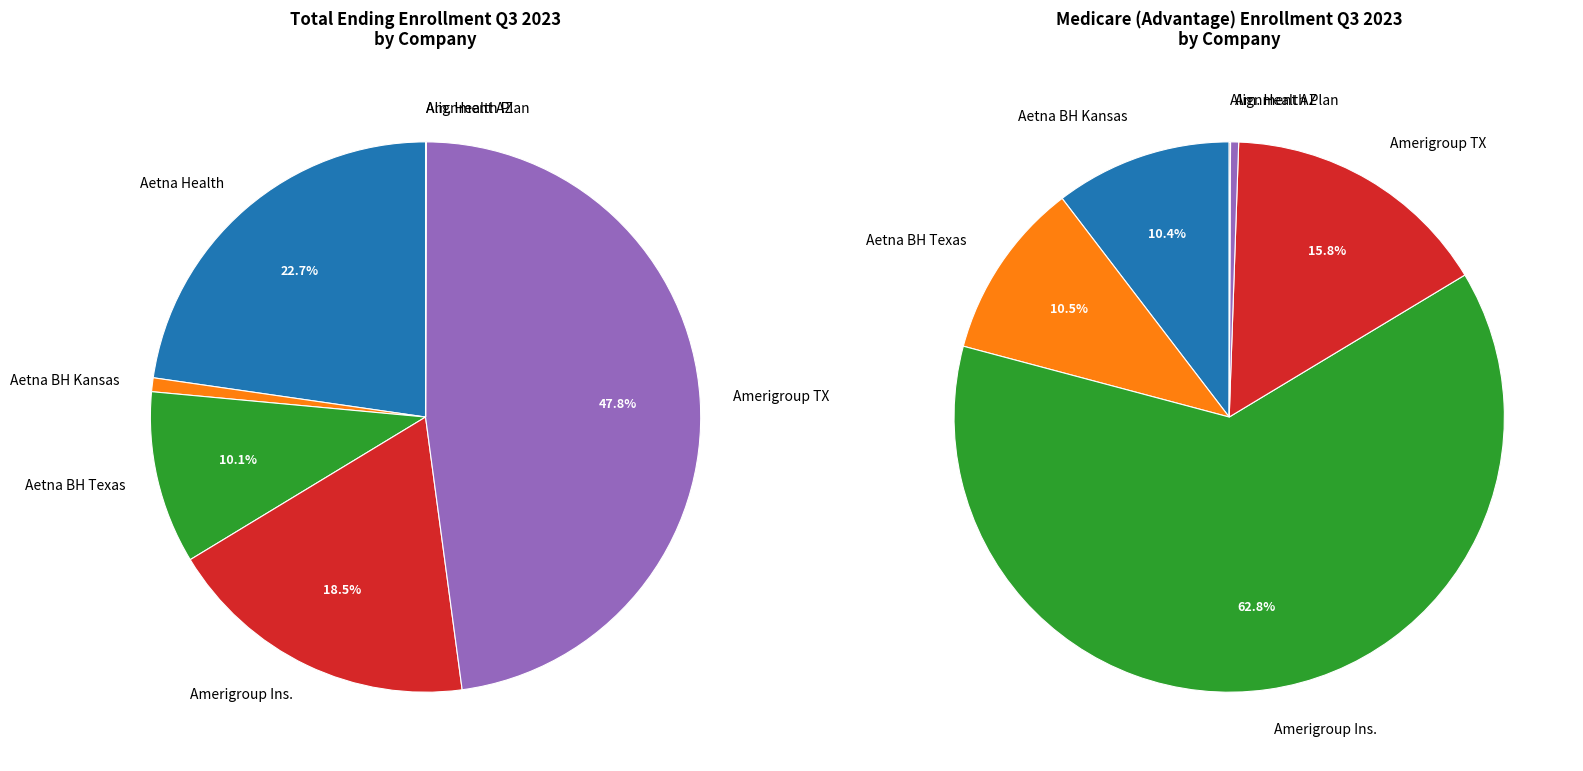

Is it true that Aetna Better Health of Kansas, Inc. is 1% of the pie?

True